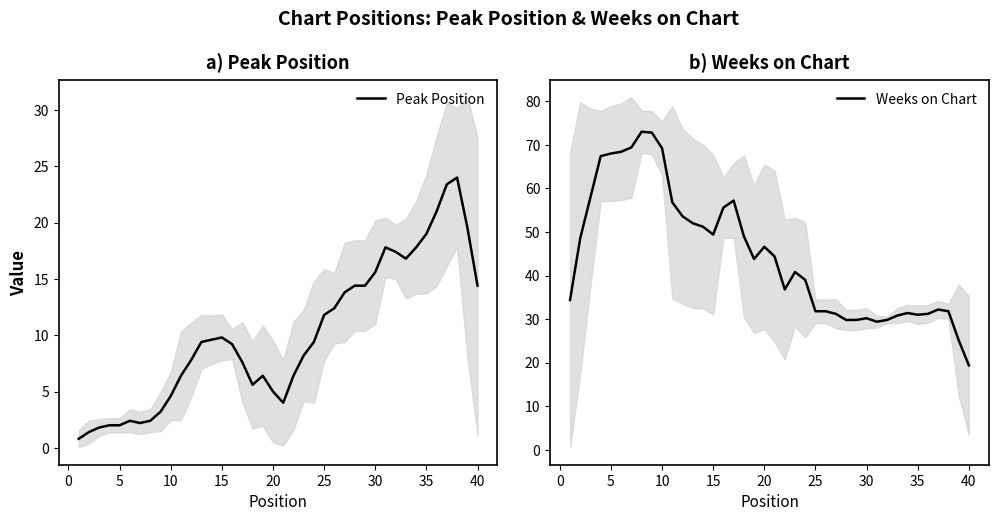

Is it true that Peak Position equals 14.4 at 39?

True